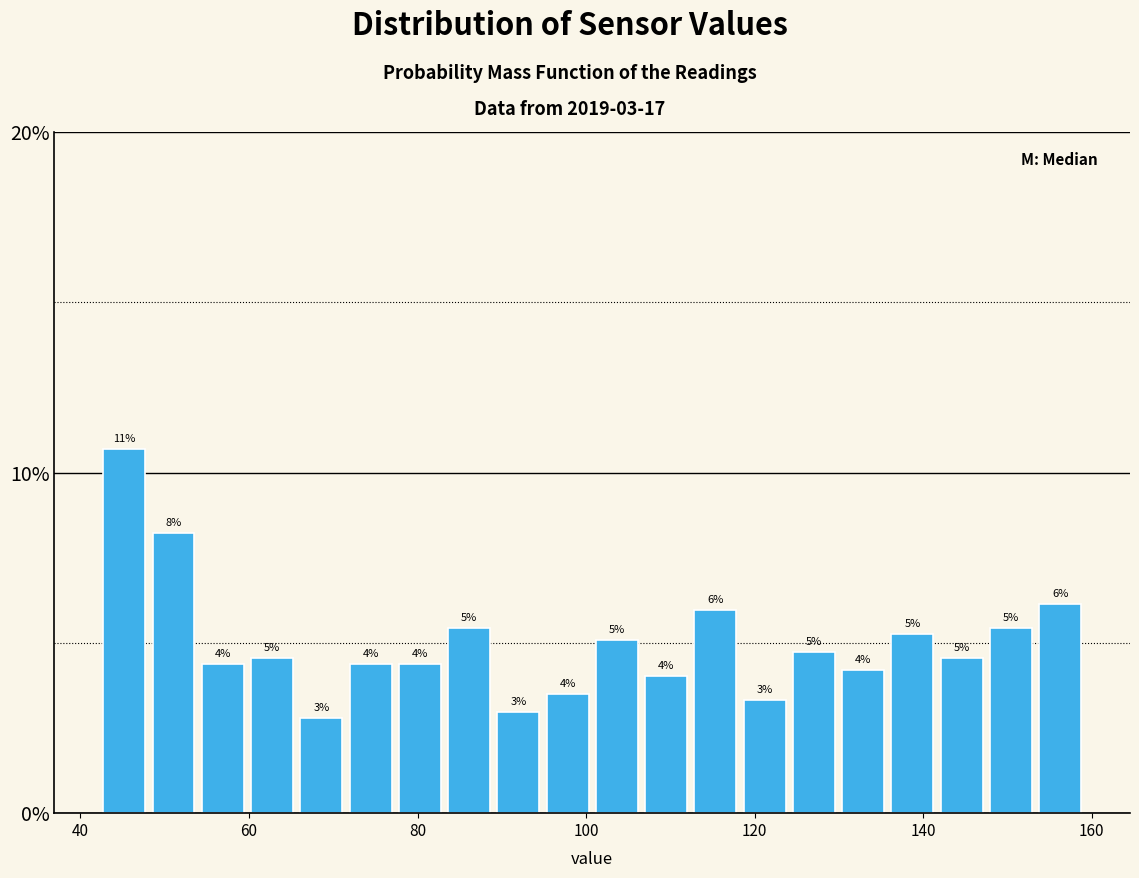

Around what value on the x-axis is the tallest bar? Give the approximate position of its centre, as read against the axis.

46